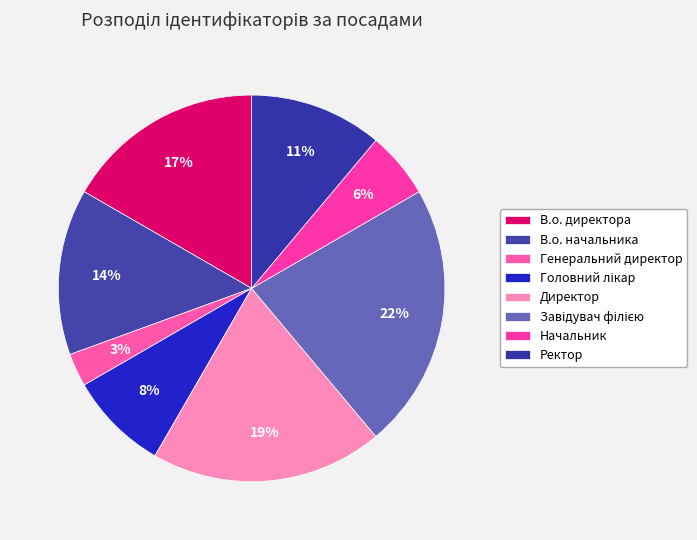

How many segments does this pie chart have?

8